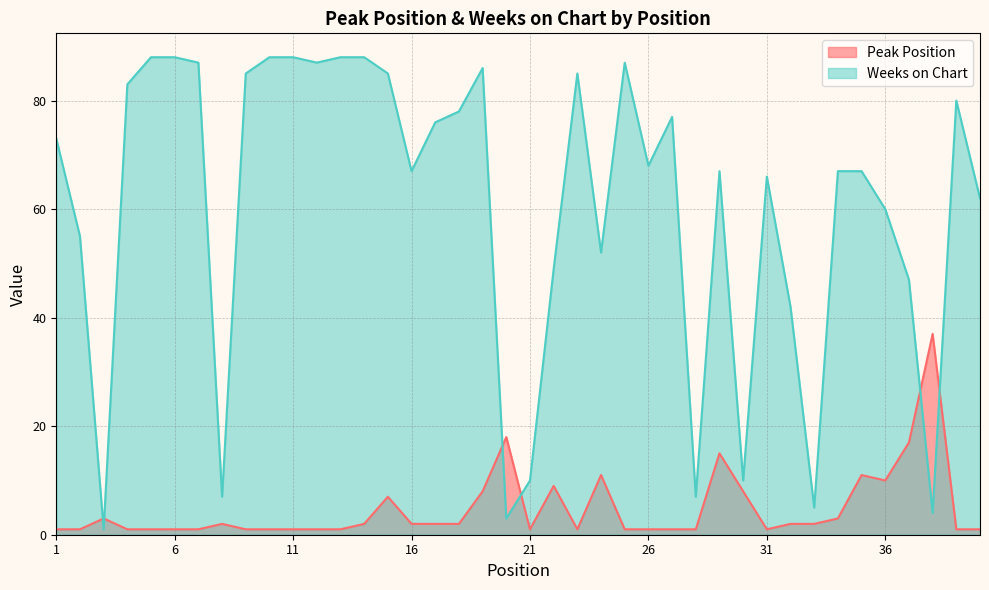

Reading left to right, list all the values displayed in this chart.

Peak Position: 1=1	2=1	3=3	4=1	5=1	6=1	7=1	8=2	9=1	10=1	11=1	12=1	13=1	14=2	15=7	16=2	17=2	18=2	19=8	20=18	21=1	22=9	23=1	24=11	25=1	26=1	27=1	28=1	29=15	30=8	31=1	32=2	33=2	34=3	35=11	36=10	37=17	38=37	39=1	40=1
Weeks on Chart: 1=73	2=55	3=1	4=83	5=88	6=88	7=87	8=7	9=85	10=88	11=88	12=87	13=88	14=88	15=85	16=67	17=76	18=78	19=86	20=3	21=10	22=49	23=85	24=52	25=87	26=68	27=77	28=7	29=67	30=10	31=66	32=42	33=5	34=67	35=67	36=60	37=47	38=4	39=80	40=62